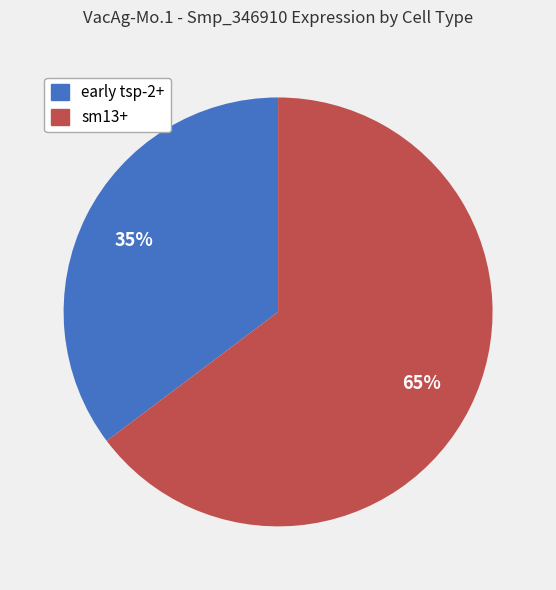

Is the sum of sm13+ and early tsp-2+ greater than half?

Yes